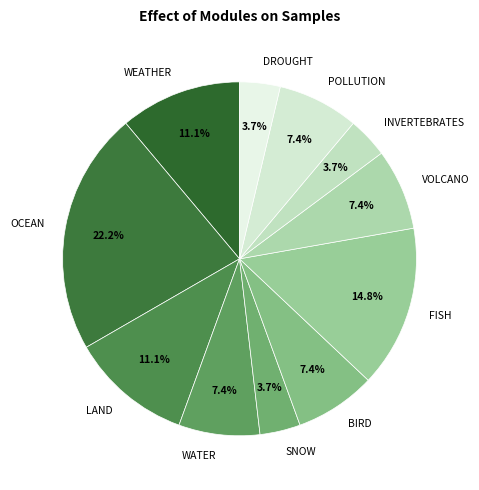

What is the largest slice in the pie chart?

OCEAN